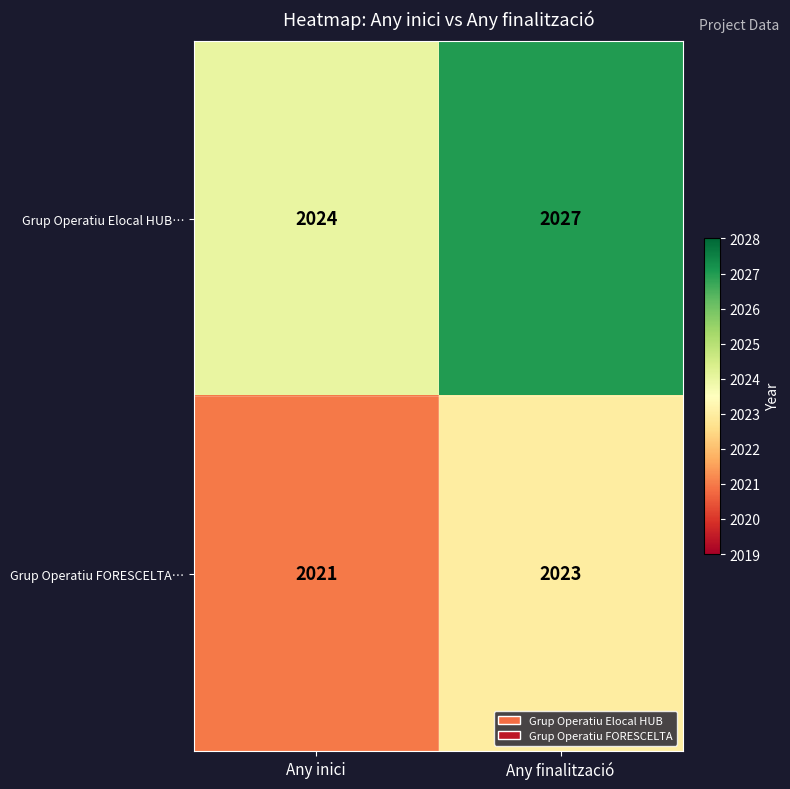

Which series has the widest spread of values?

Grup Operatiu Elocal HUB…